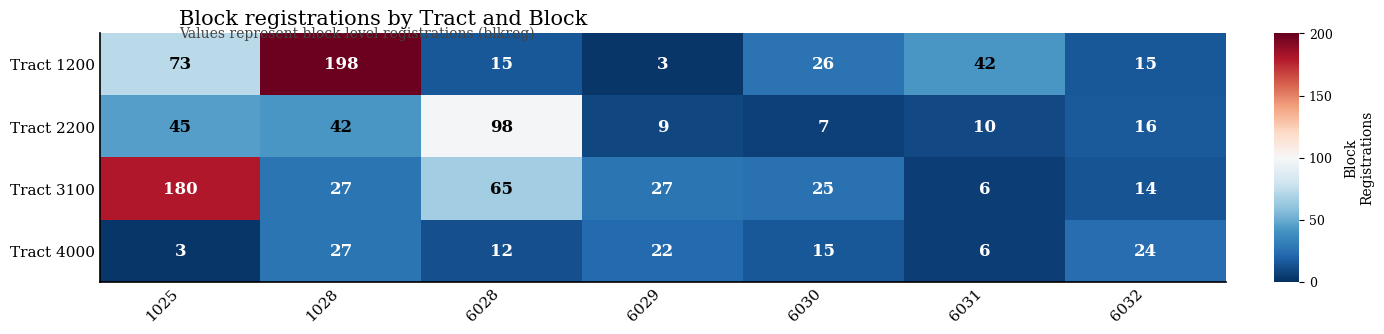

The value of Tract 1200 at 6029 is 2. True or false?

False